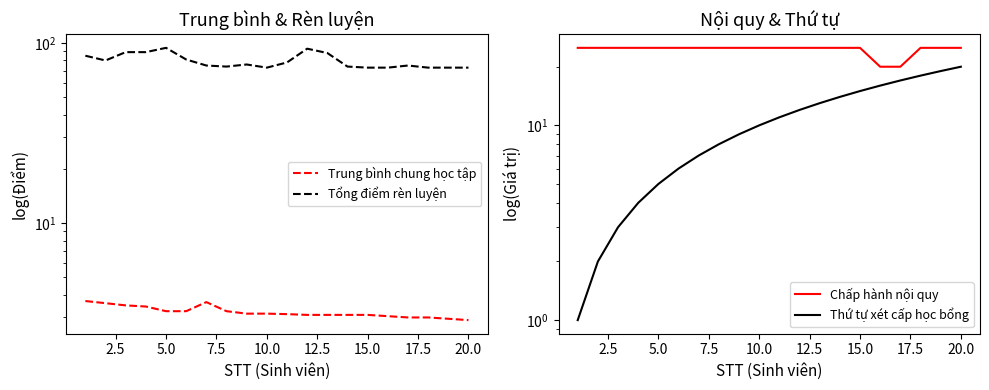

What is the value of the Trung bình chung học tập point at the 18th from the left?

3.0